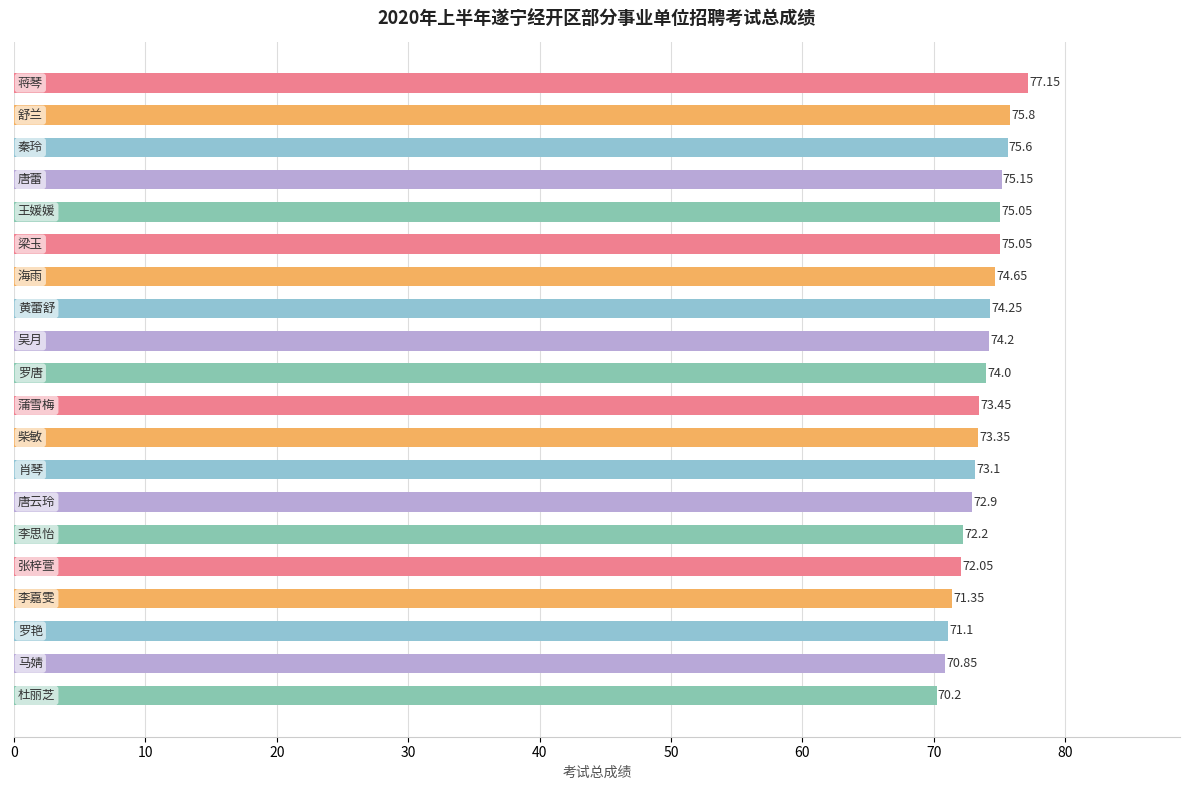

How many distinct data groups are displayed?

1